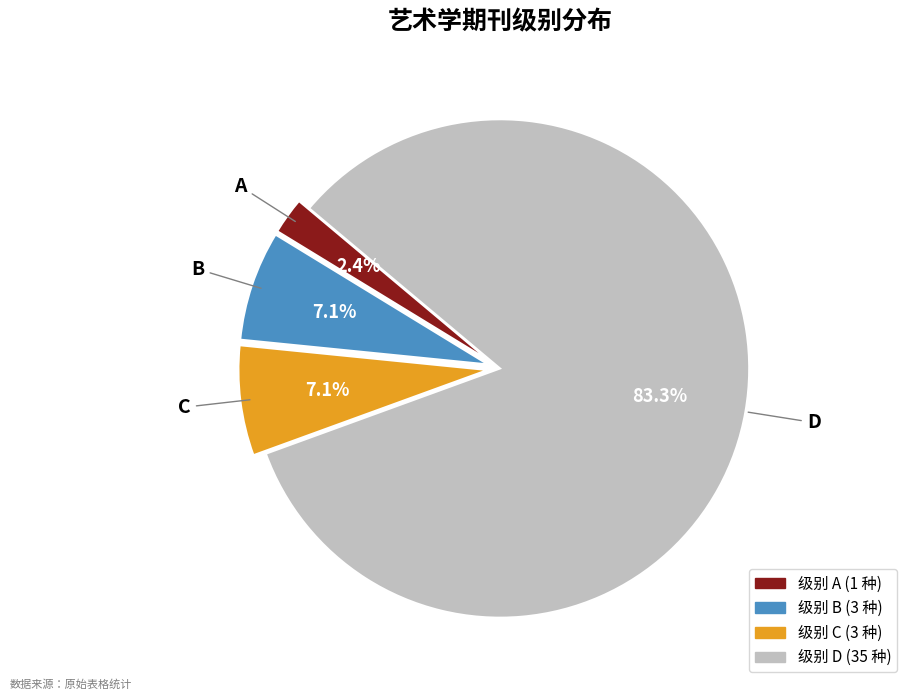

To the nearest percent, what percentage of the pie is D?

83%